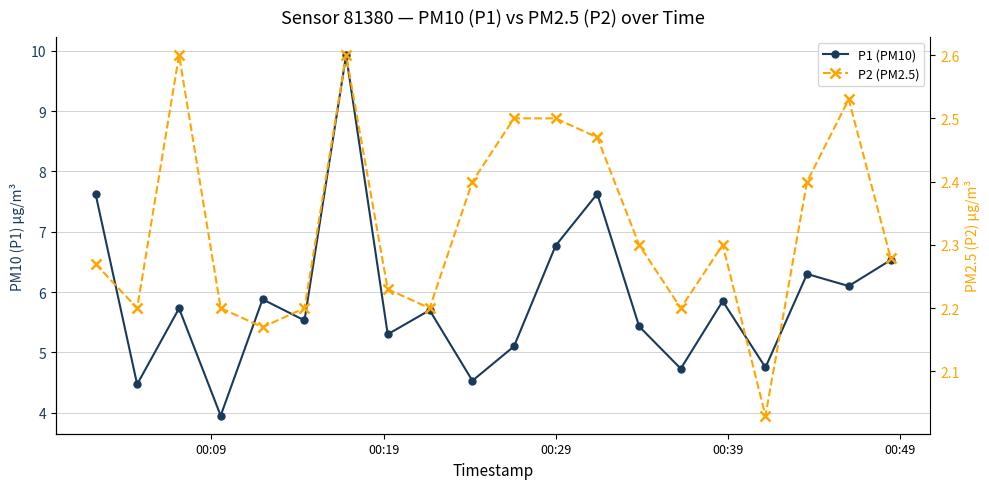

Does the chart display data point markers on the line(s)?

Yes